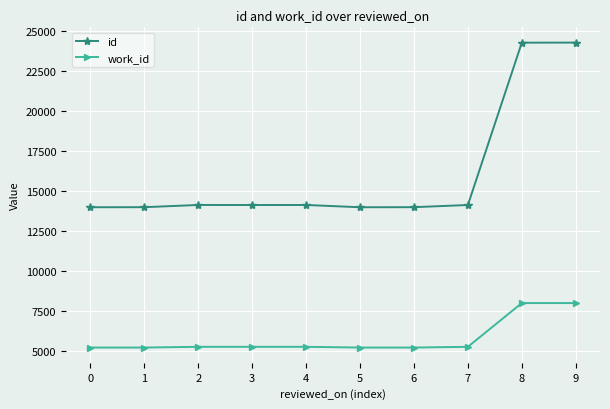

True or false: id and work_id intersect in this chart.

False